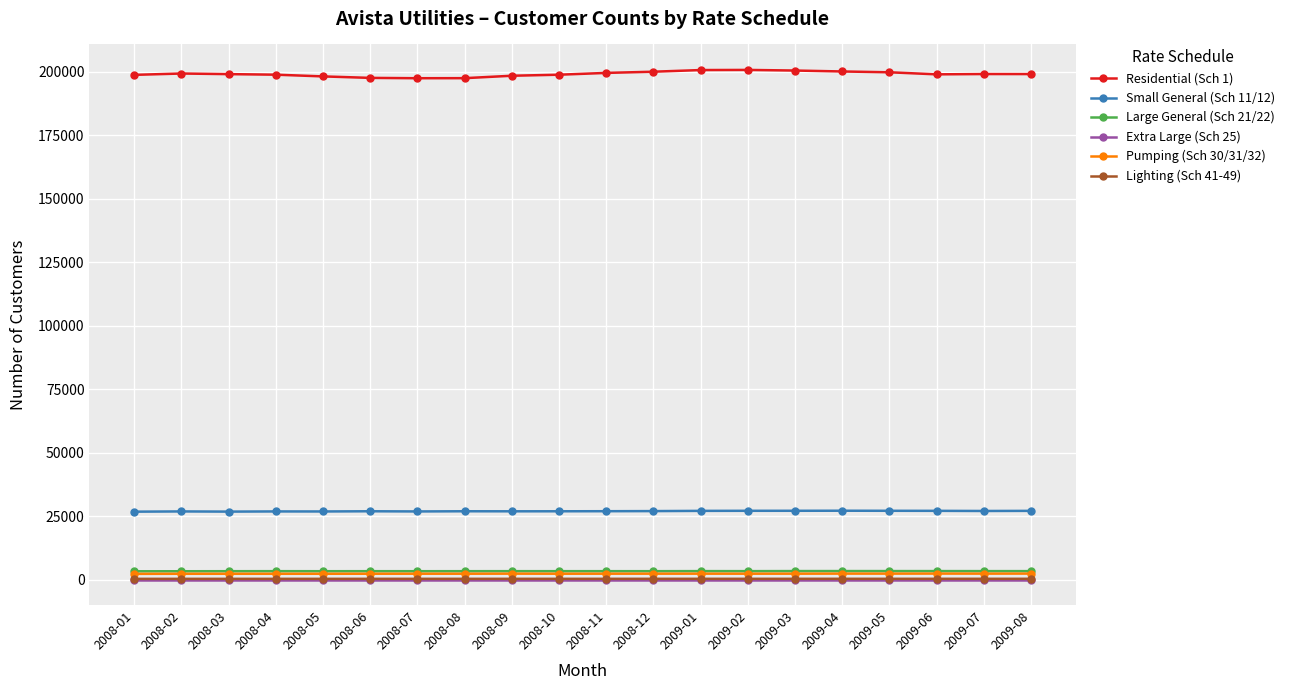

True or false: Residential (Sch 1) and Large General (Sch 21/22) intersect in this chart.

False